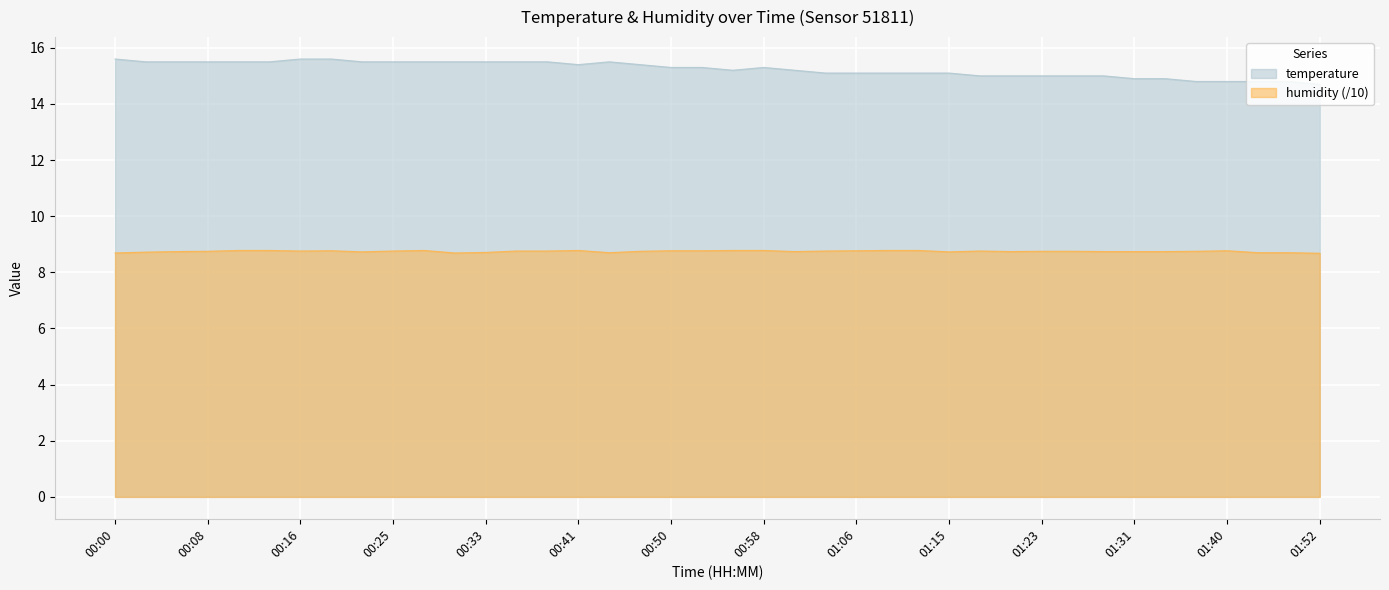

At which label is temperature closest to 15?

01:18